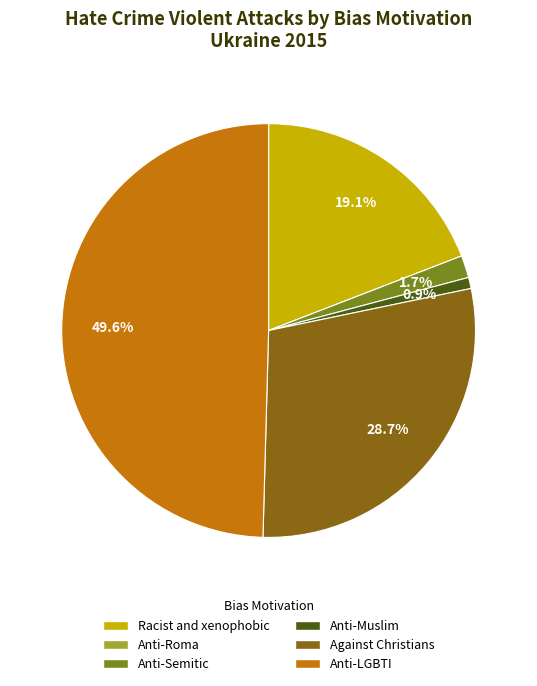

Rank the categories by value from lowest to highest.

Anti-Roma hate crime, Anti-Muslim hate crime, Anti-Semitic hate crime, Racist and xenophobic hate crime, Hate crime against Christians, Anti-LGBTI hate crime